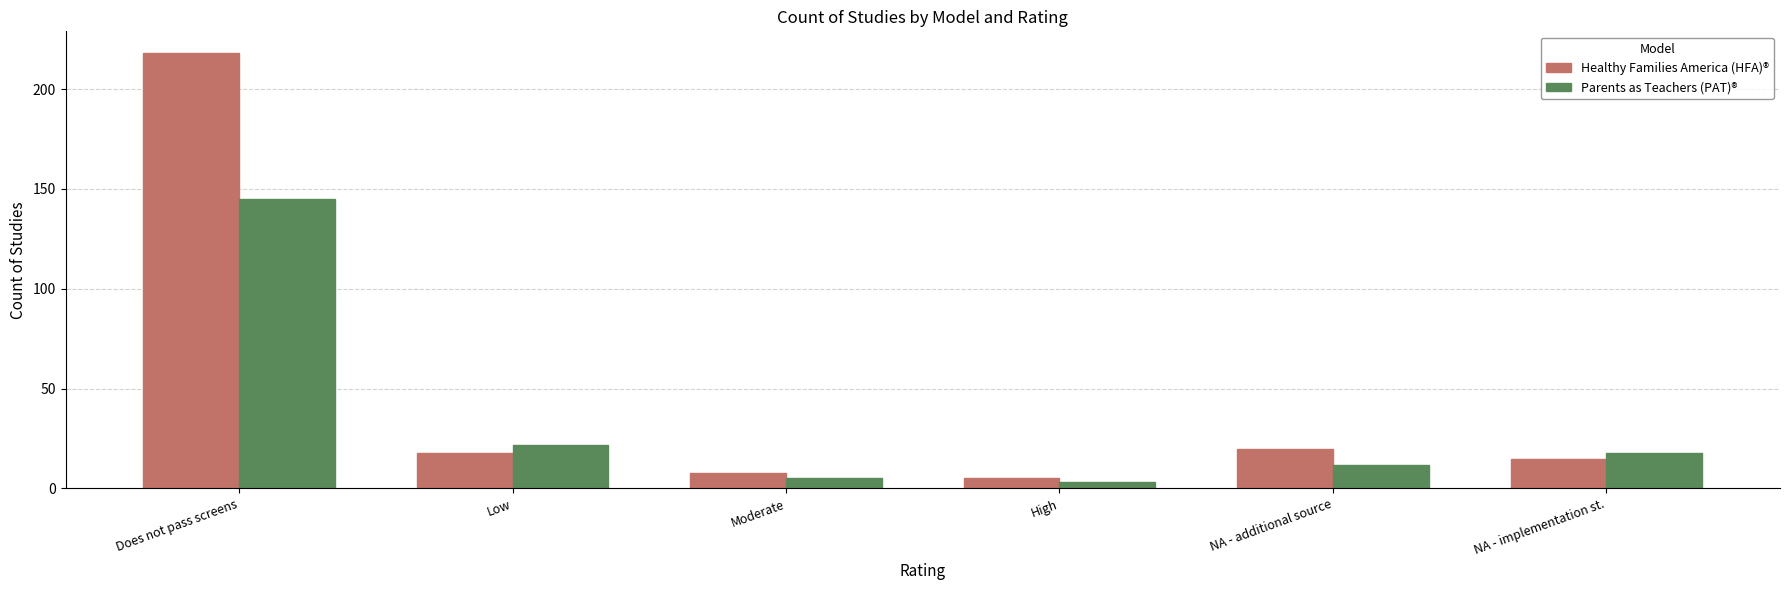

What is the smallest value displayed?

3